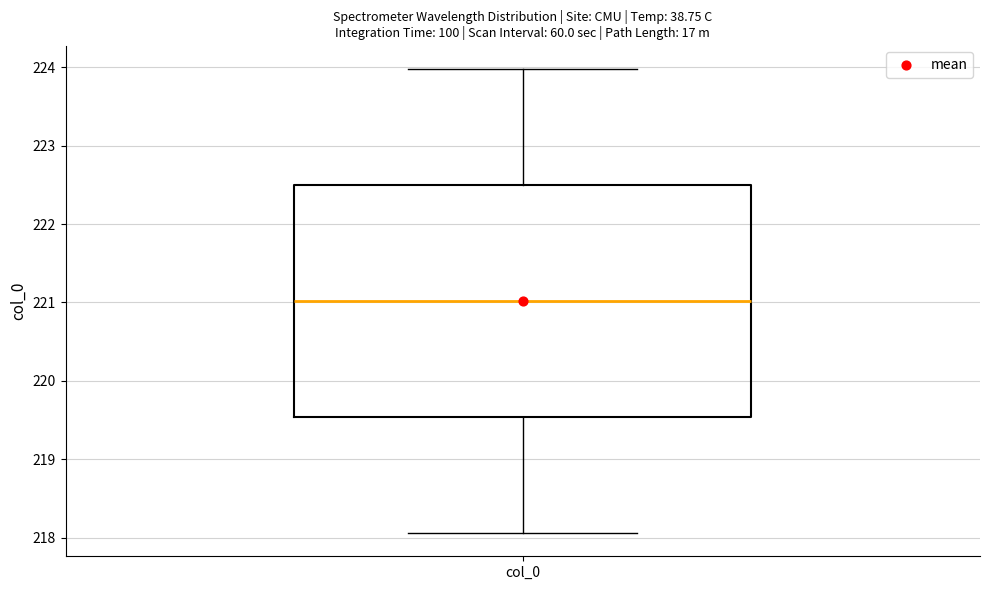

Read this box plot against the y-axis: the position of the median line, the range covered by the box, and the ends of both whiskers. The values are not printed on the chart, so give them approximately, as read against the axis.

median 221.0, box 219.5 to 222.5, whiskers 218.1 to 224.0